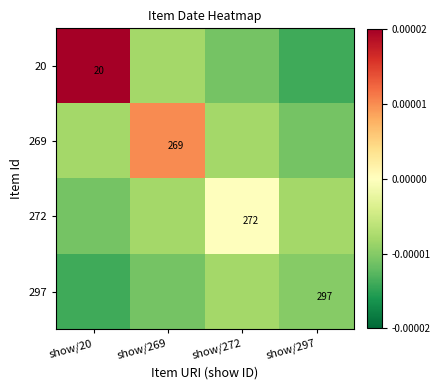

Is it true that 272 equals 272.0 at show/272?

True